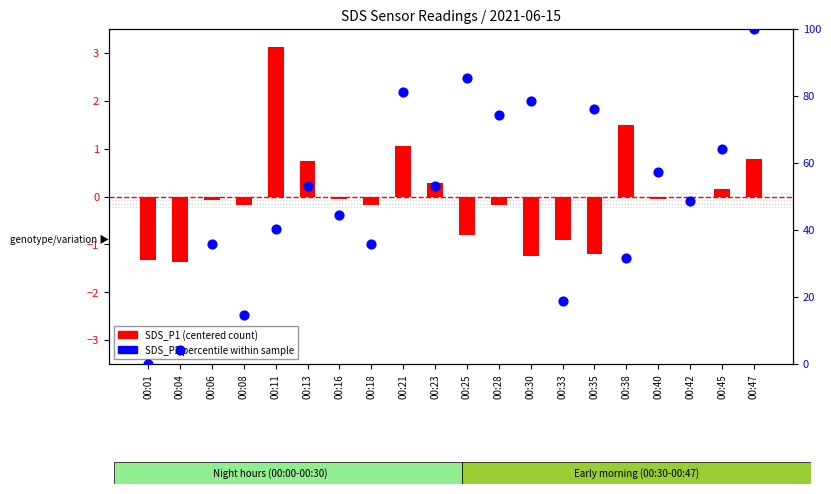

Which series reaches the maximum Y coordinate?

SDS_P2 percentile within sample